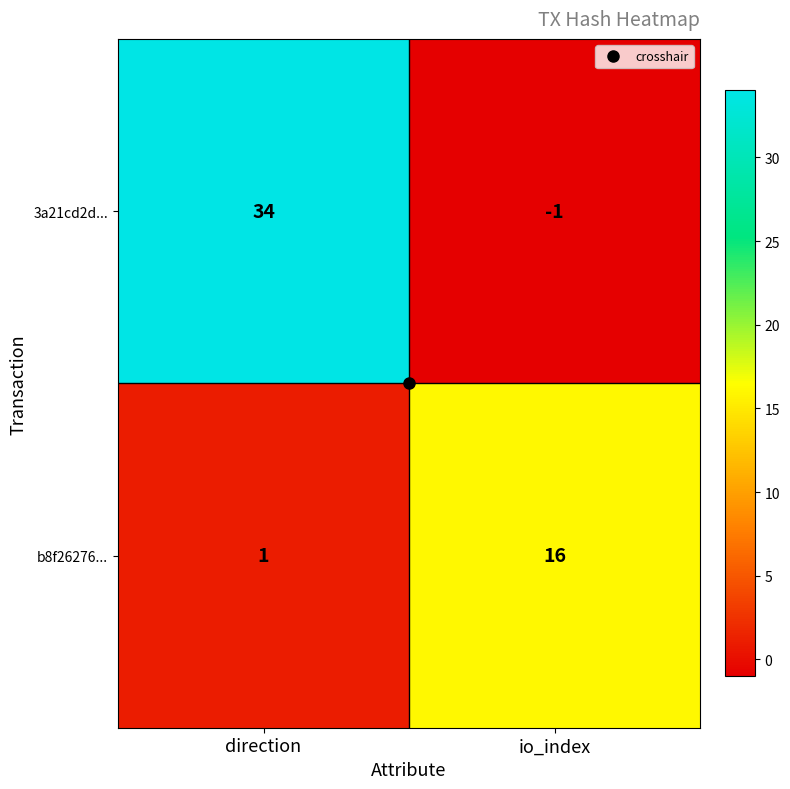

What is the spread (max minus min) of values at io_index?

17